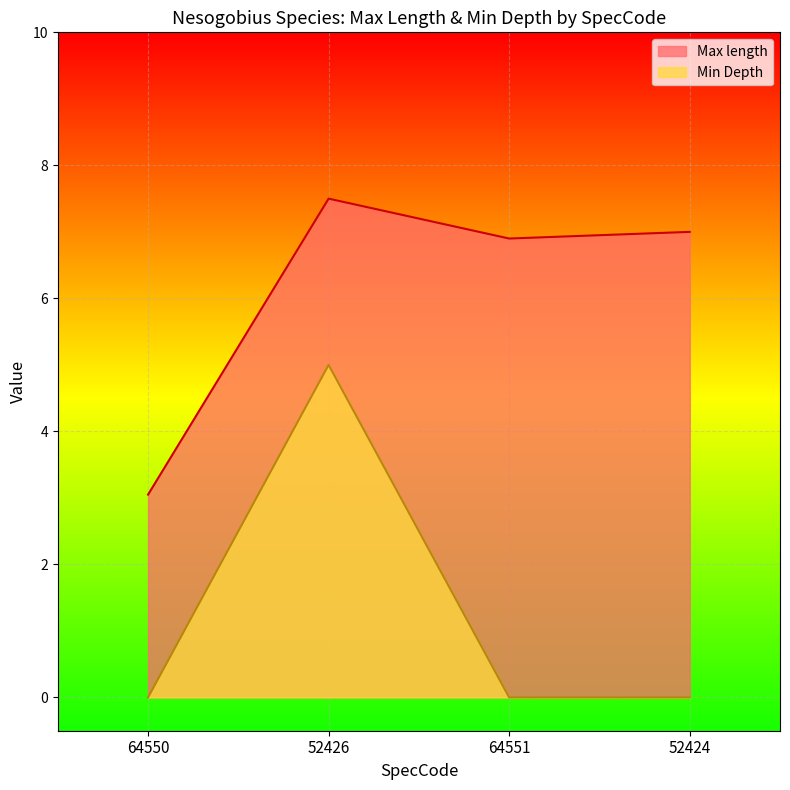

The Min Depth series shows 1.2 at 52426. True or false?

False